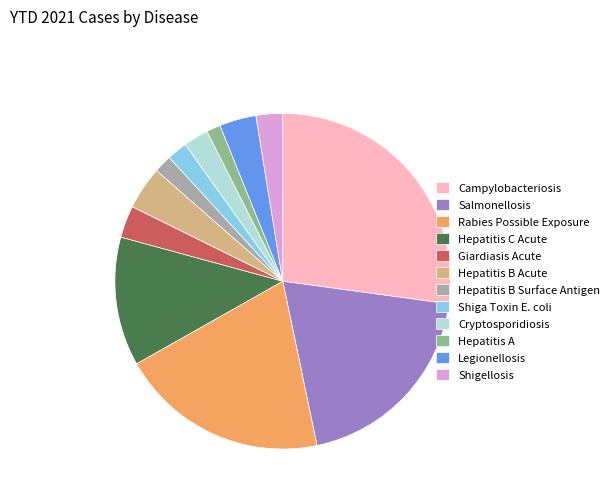

Combined, do Legionellosis and Rabies Possible Exposure account for over 50%?

No